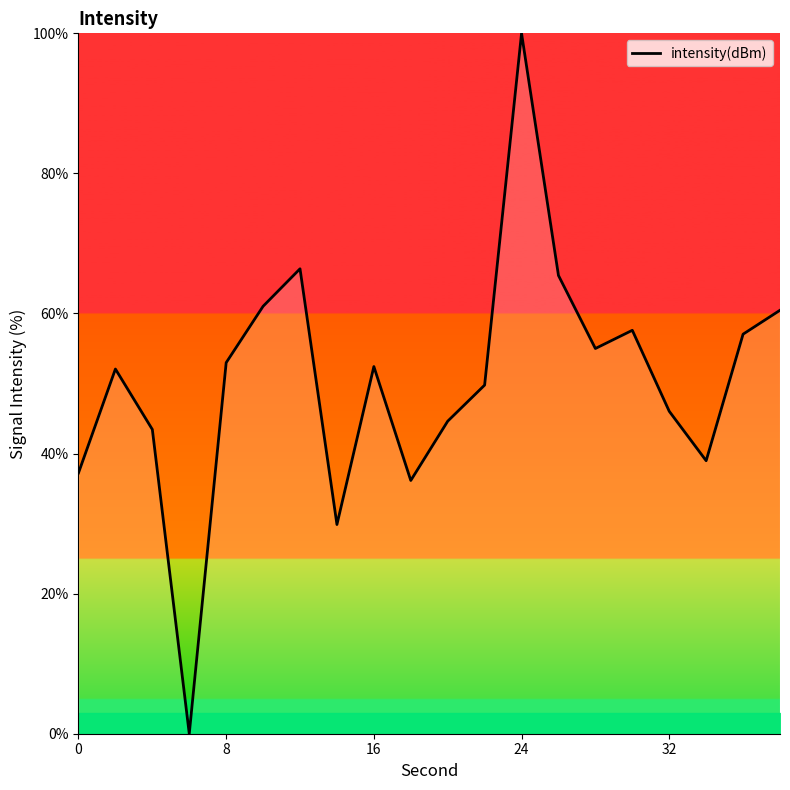

What is the maximum value shown in the chart?

100.0